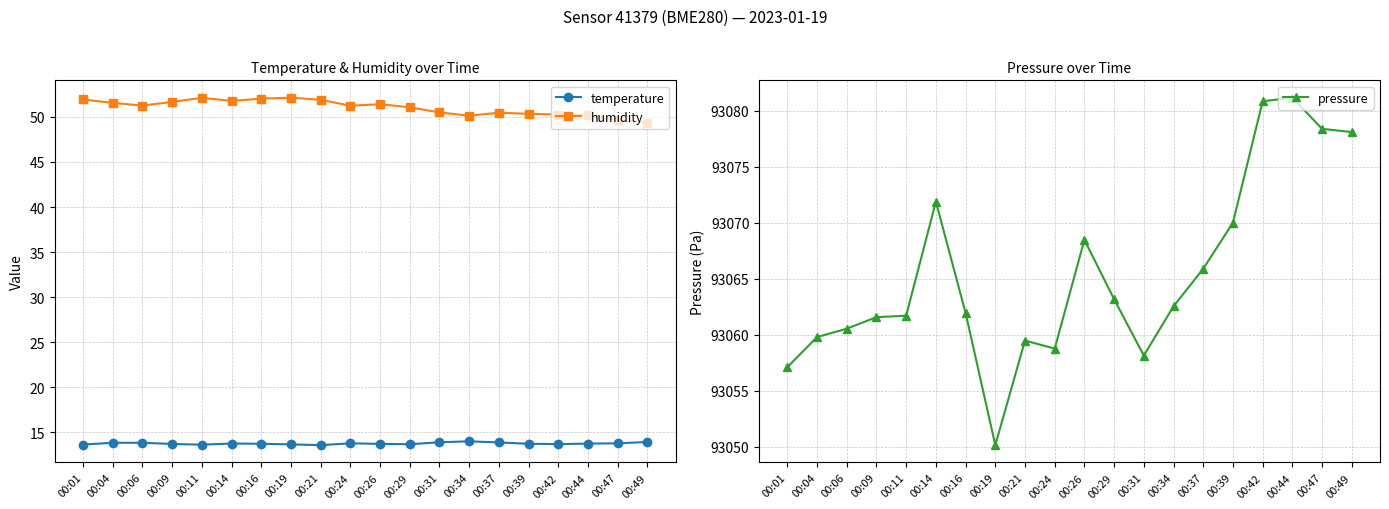

What is the difference between the pressure values at 00:26 and 00:09?

6.9